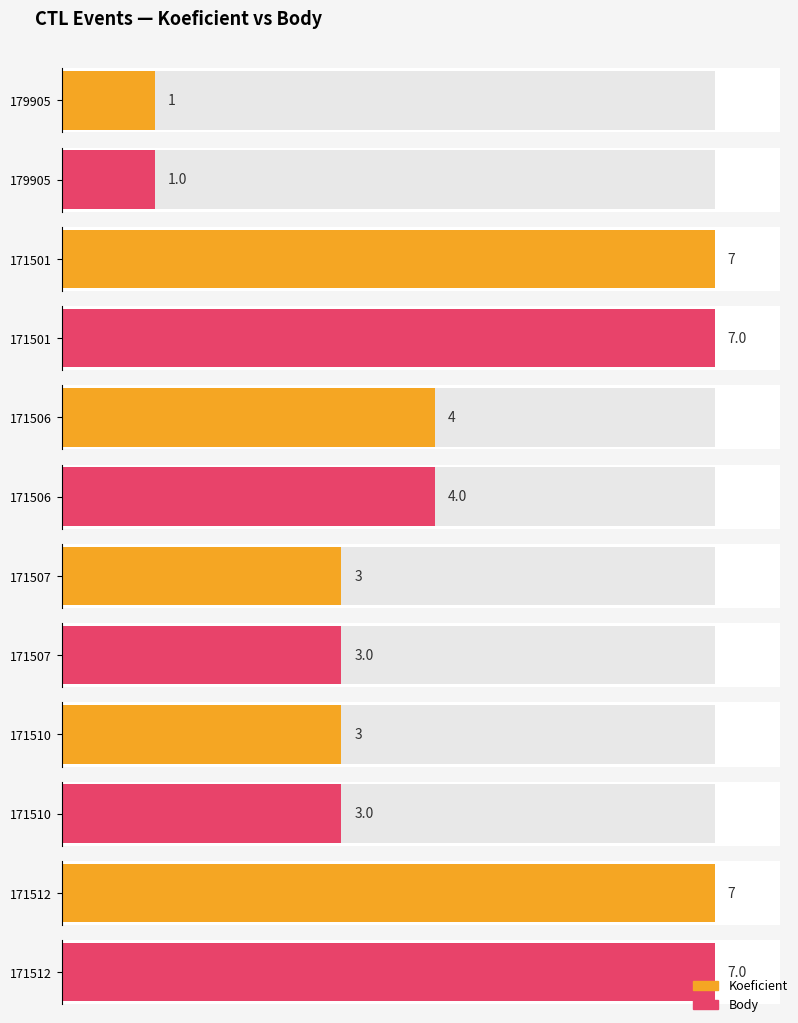

How many bars are there in total?

12